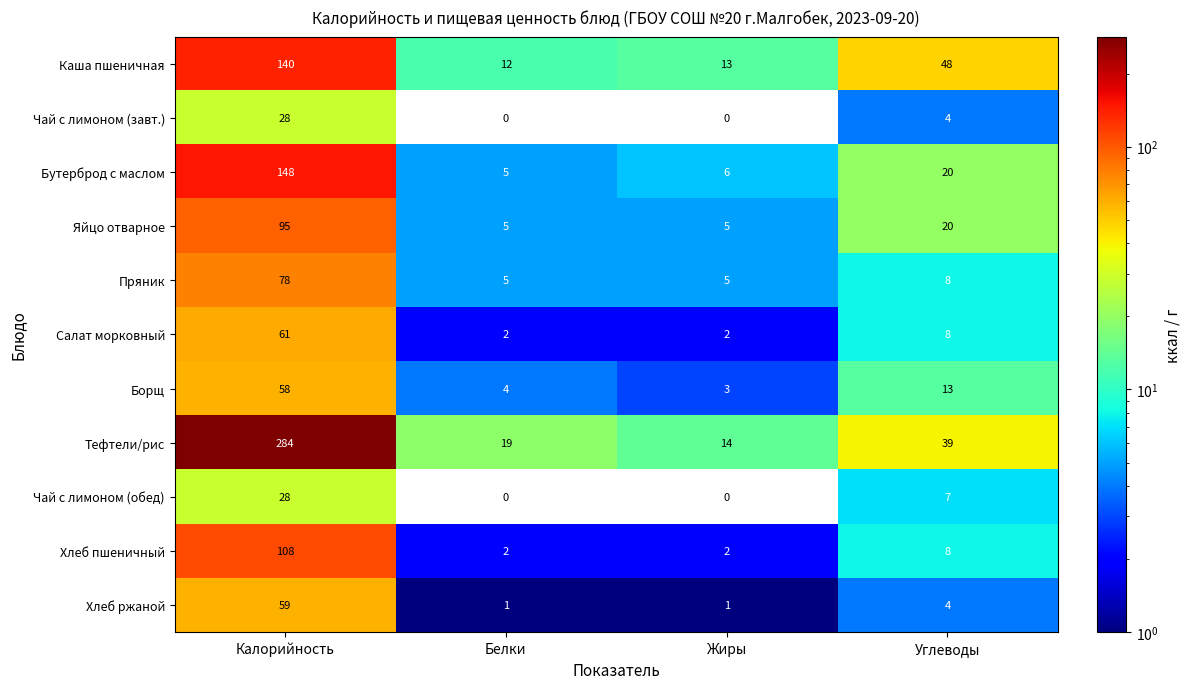

The Каша пшеничная series shows 13 at Жиры. True or false?

True